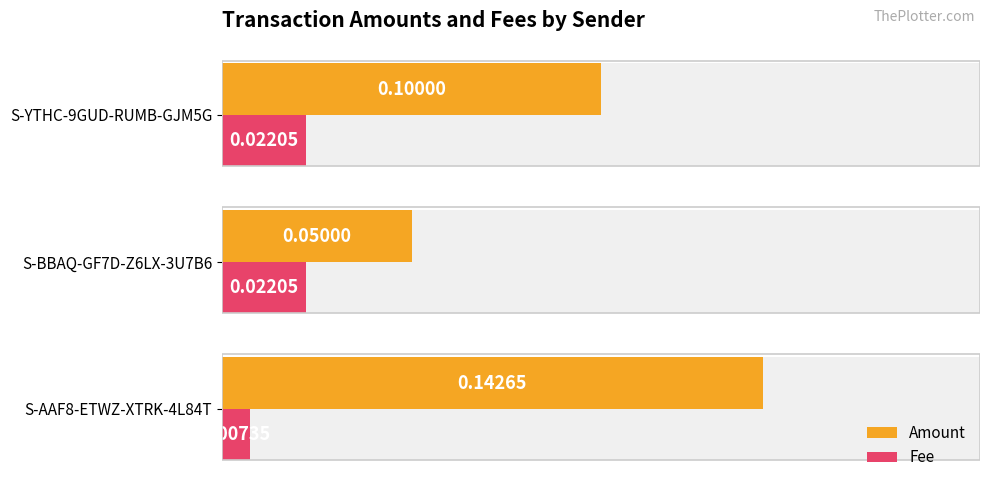

Reading right to left, extract all data points from this chart.

Amount: 0.1	0.1	0.1
Fee: 0.0	0.0	0.0